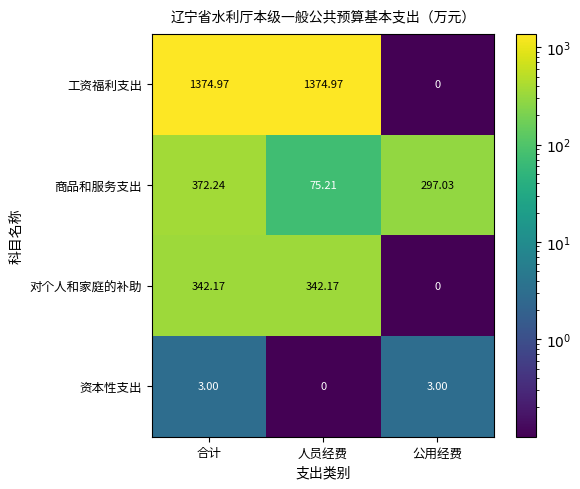

Which category has the lowest value in the 商品和服务支出 series?

人员经费